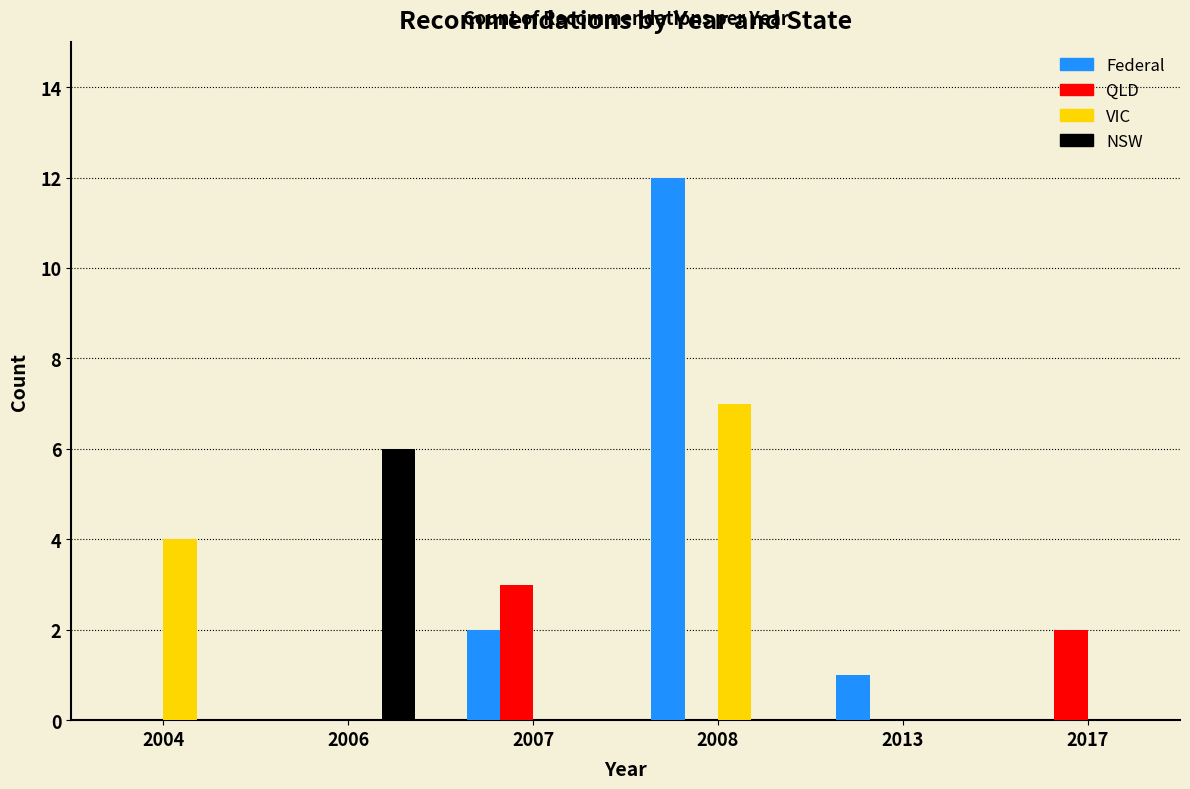

Reading left to right, extract all data points from this chart.

Federal: 2004=0	2006=0	2007=2	2008=12	2013=1	2017=0
QLD: 2004=0	2006=0	2007=3	2008=0	2013=0	2017=2
VIC: 2004=4	2006=0	2007=0	2008=7	2013=0	2017=0
NSW: 2004=0	2006=6	2007=0	2008=0	2013=0	2017=0